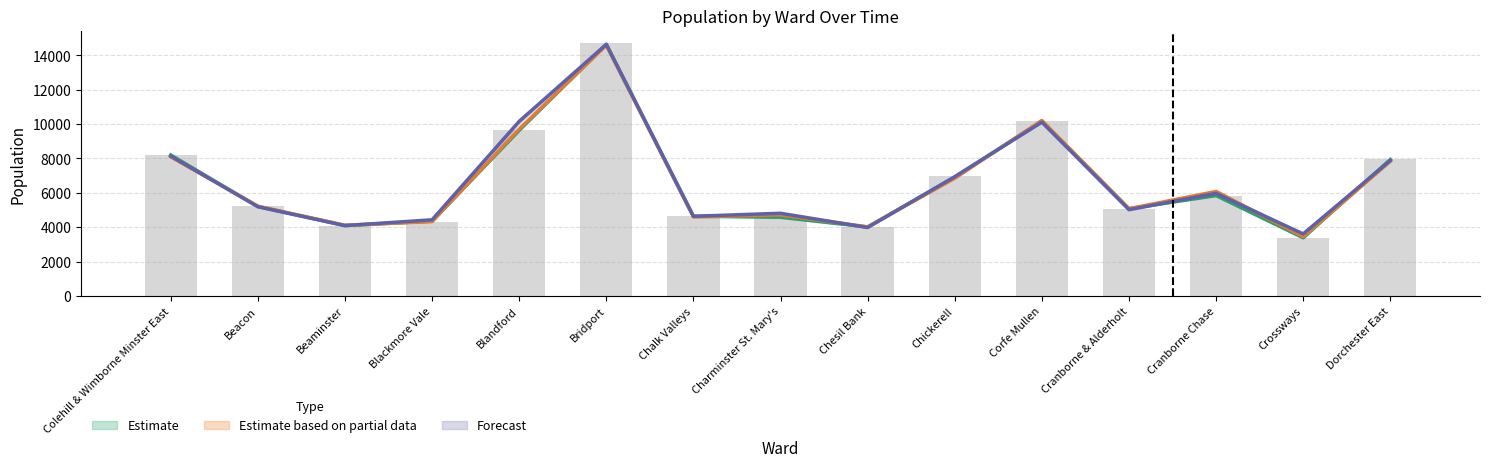

What is the average value of the Year 2011 series?

6642.7